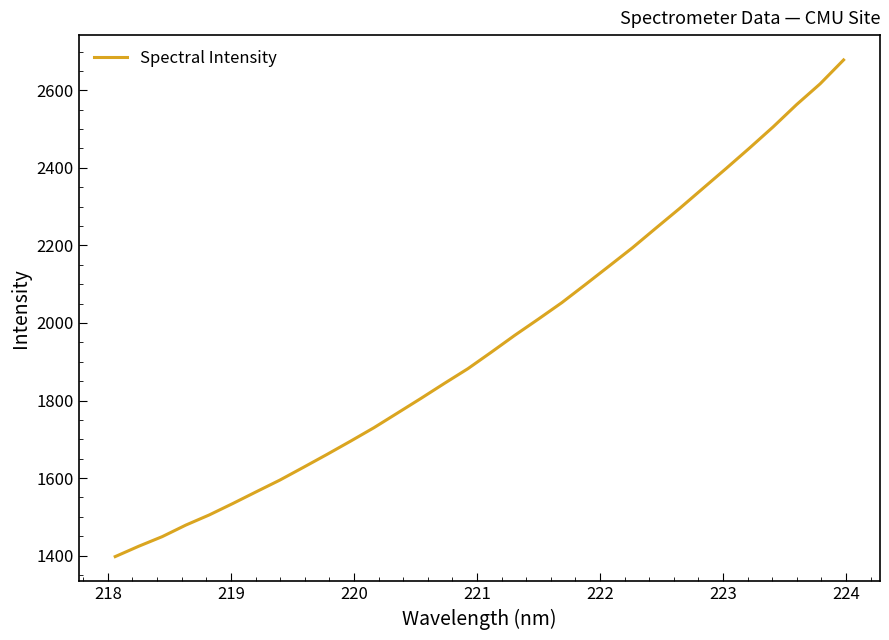

What is the minimum value shown in the chart?

1397.5